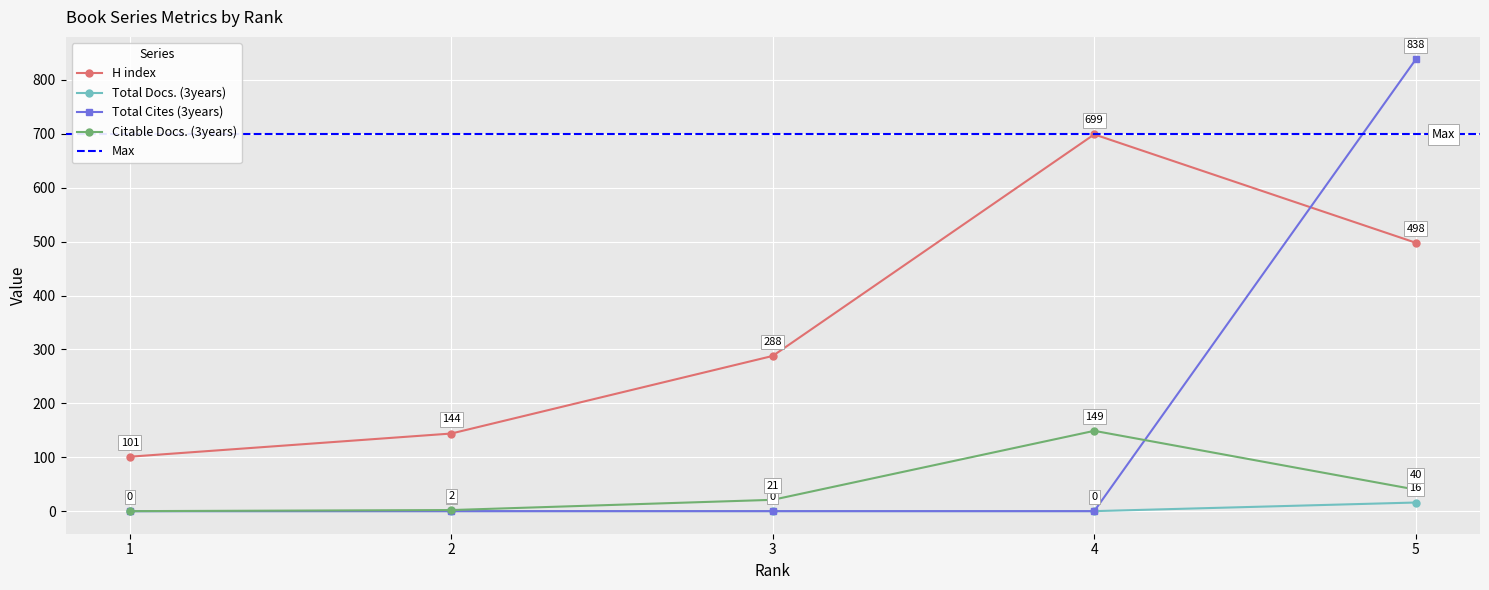

What is the sum of the Citable Docs. (3years) values at 1 and 5?

40